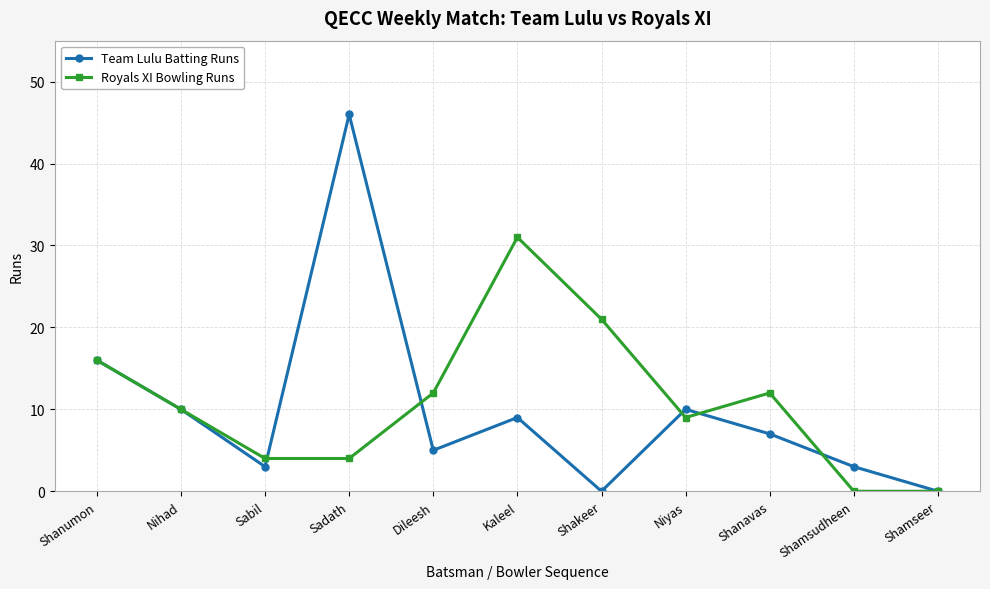

True or false: Royals XI Bowling Runs has more than 2 points higher than both neighbors.

False